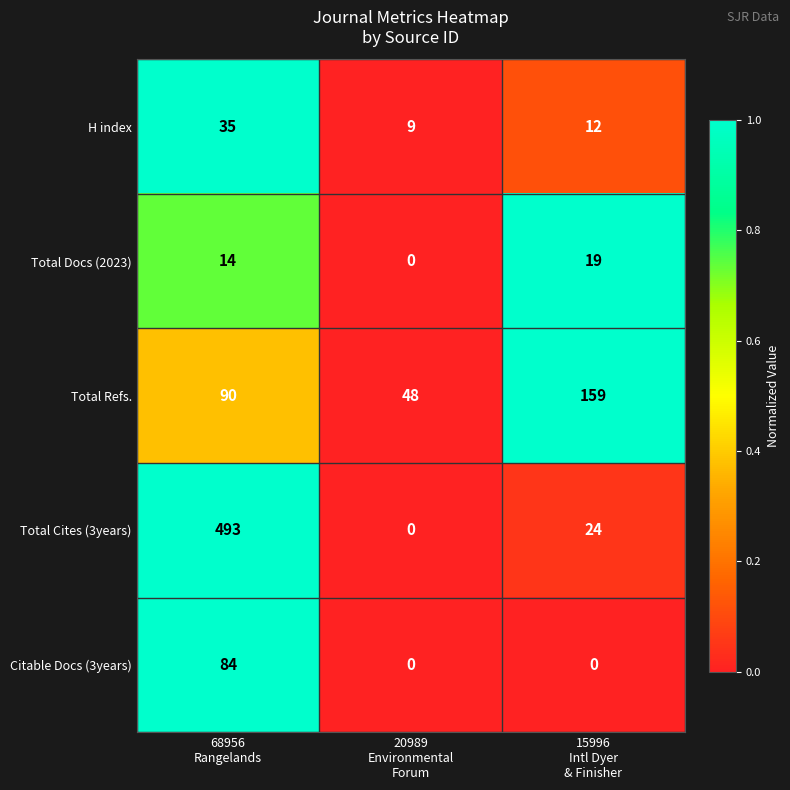

Count the Citable Docs (3years) values in the range 0 to 84.

3